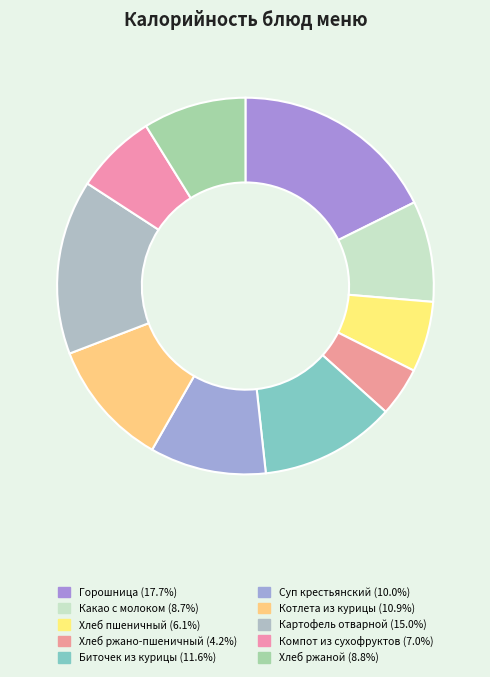

What portion of the pie excludes Компот из сухофруктов?

93.0%